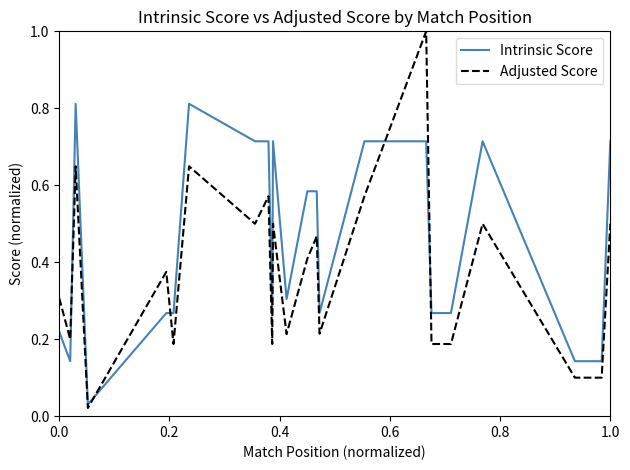

Which series has the widest spread of values?

Adjusted Score